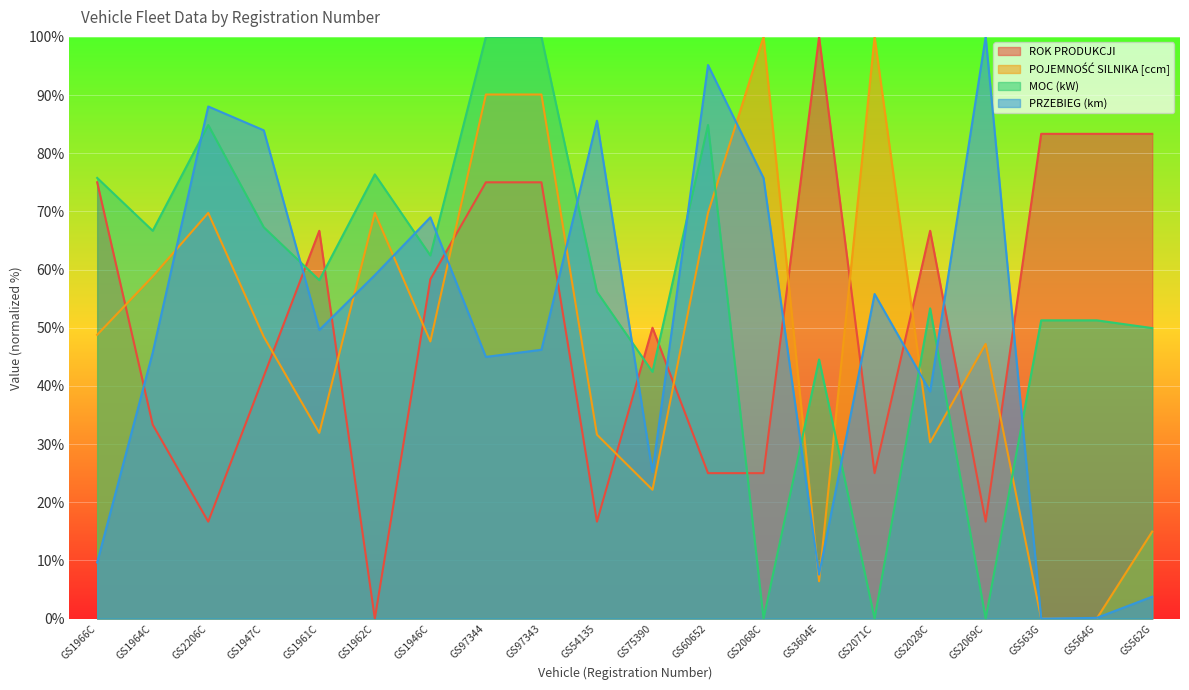

After their last crossing, which series has the higher values: PRZEBIEG (km) or MOC (kW)?

MOC (kW)